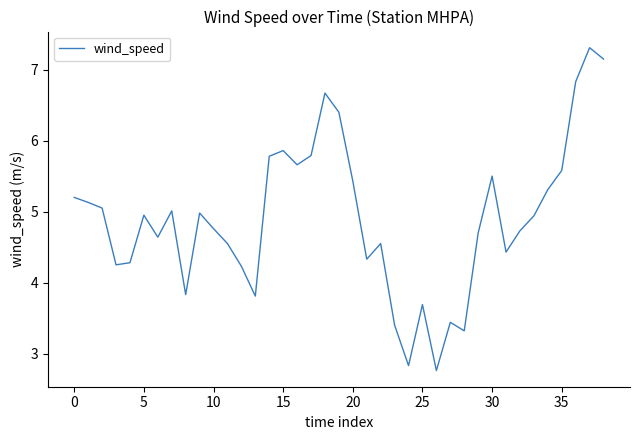

What is the maximum value shown in the chart?

7.3